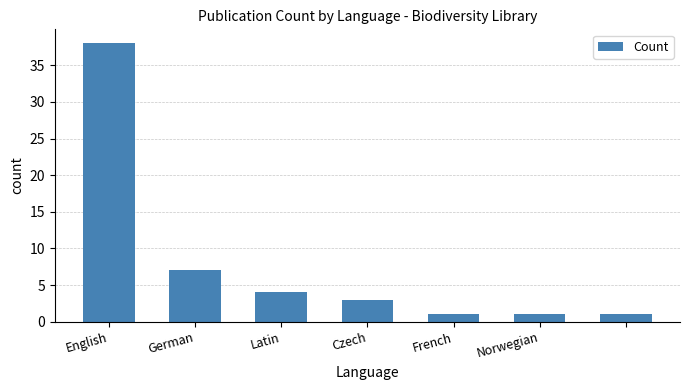

What is the difference between the second highest and minimum values?

6